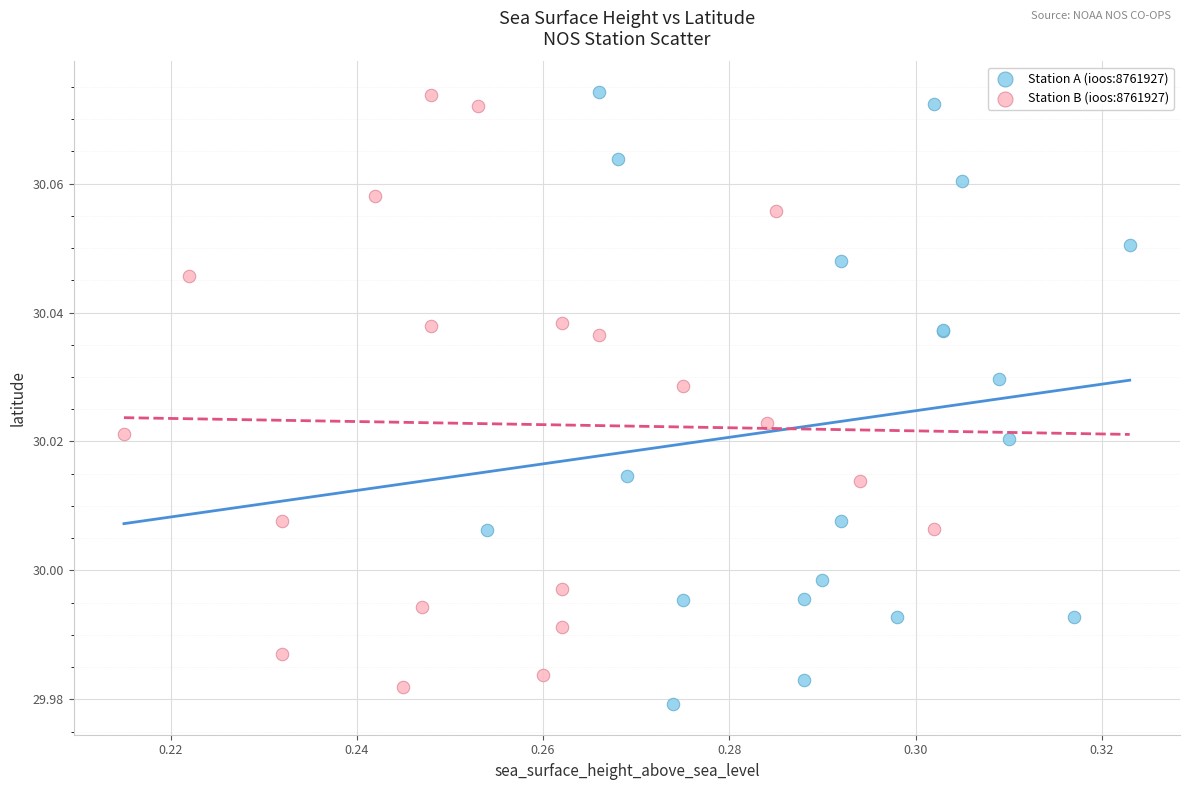

What are all the series names shown in the legend?

Station A (ioos:8761927), Station B (ioos:8761927)